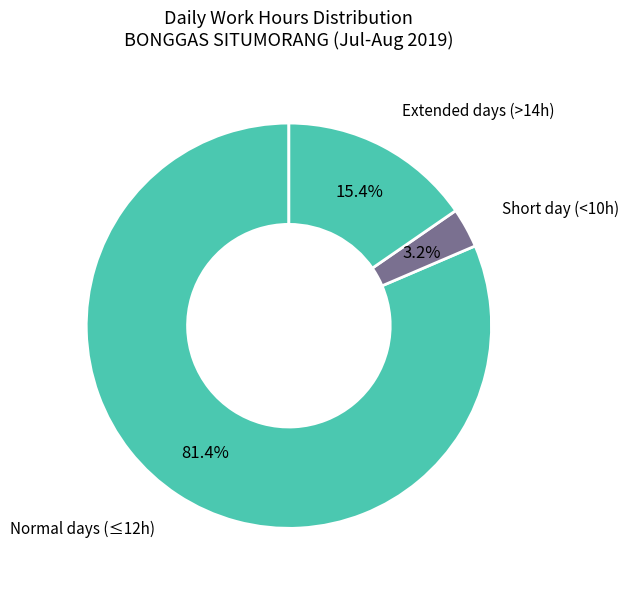

Is there any slice that represents more than half of the pie?

Yes